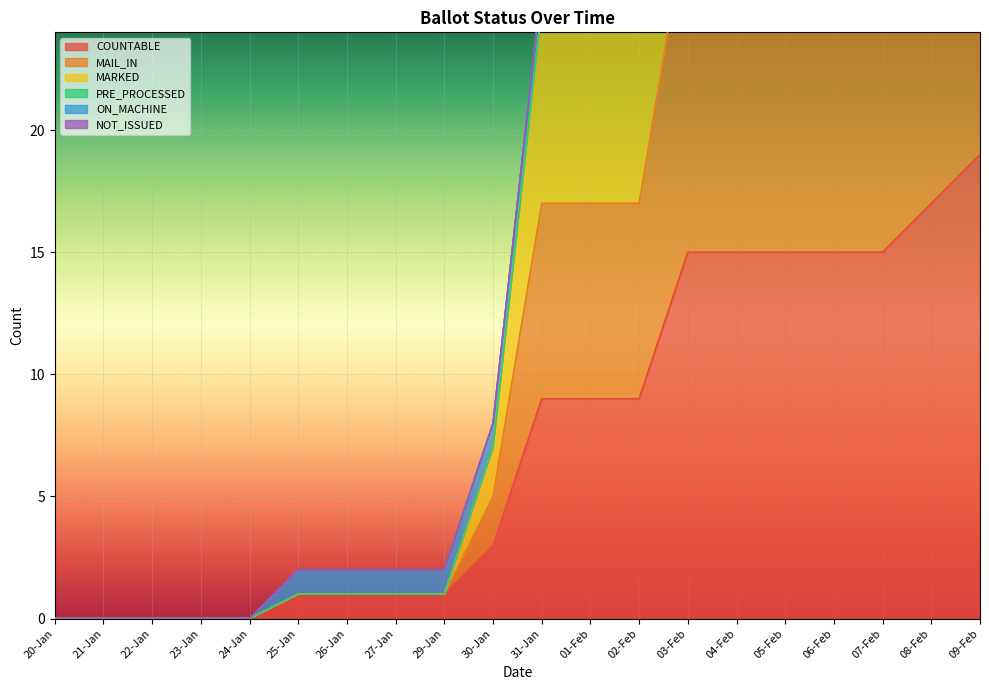

At which category is the sum across all series the highest?

09-Feb